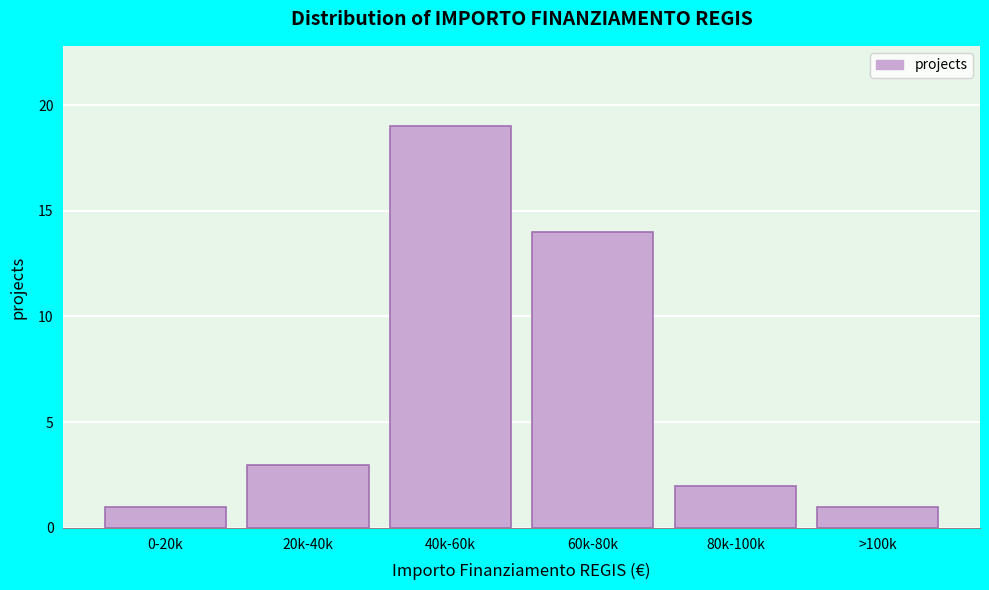

Reading left to right, extract all data points from this chart.

0-20k=1	20k-40k=3	40k-60k=19	60k-80k=14	80k-100k=2	>100k=1